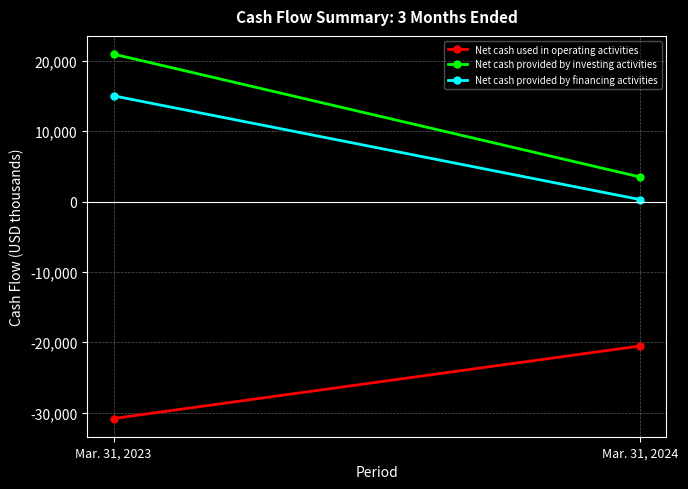

What are all the series names shown in the legend?

Net cash used in operating activities, Net cash provided by investing activities, Net cash provided by financing activities